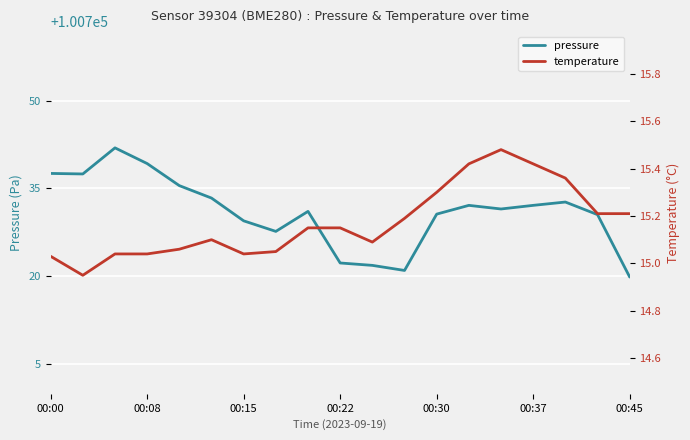

Reading left to right, list all the values displayed in this chart.

pressure: 100737.6	100737.5	100741.9	100739.2	100735.5	100733.3	100729.4	100727.6	100731.1	100722.2	100721.8	100720.9	100730.6	100732.1	100731.5	100732.1	100732.7	100730.5	100719.8
temperature: 15.0	14.9	15.0	15.0	15.1	15.1	15.0	15.1	15.2	15.2	15.1	15.2	15.3	15.4	15.5	15.4	15.4	15.2	15.2